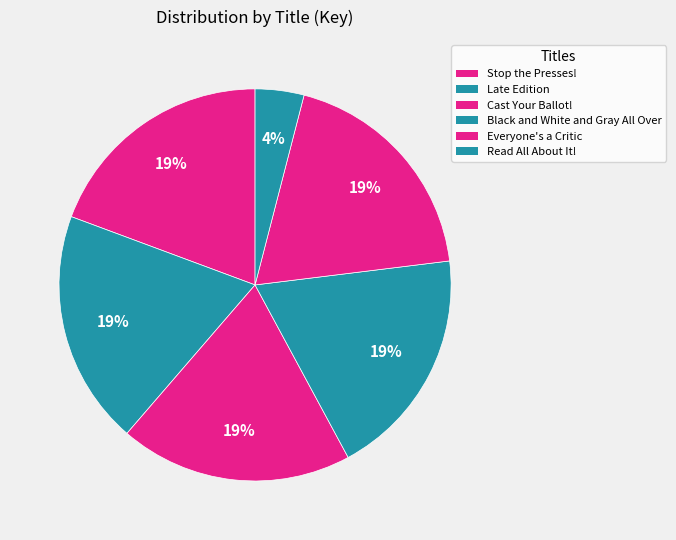

What is the ratio of the value at Cast Your Ballot! to the value at Late Edition?

1.0